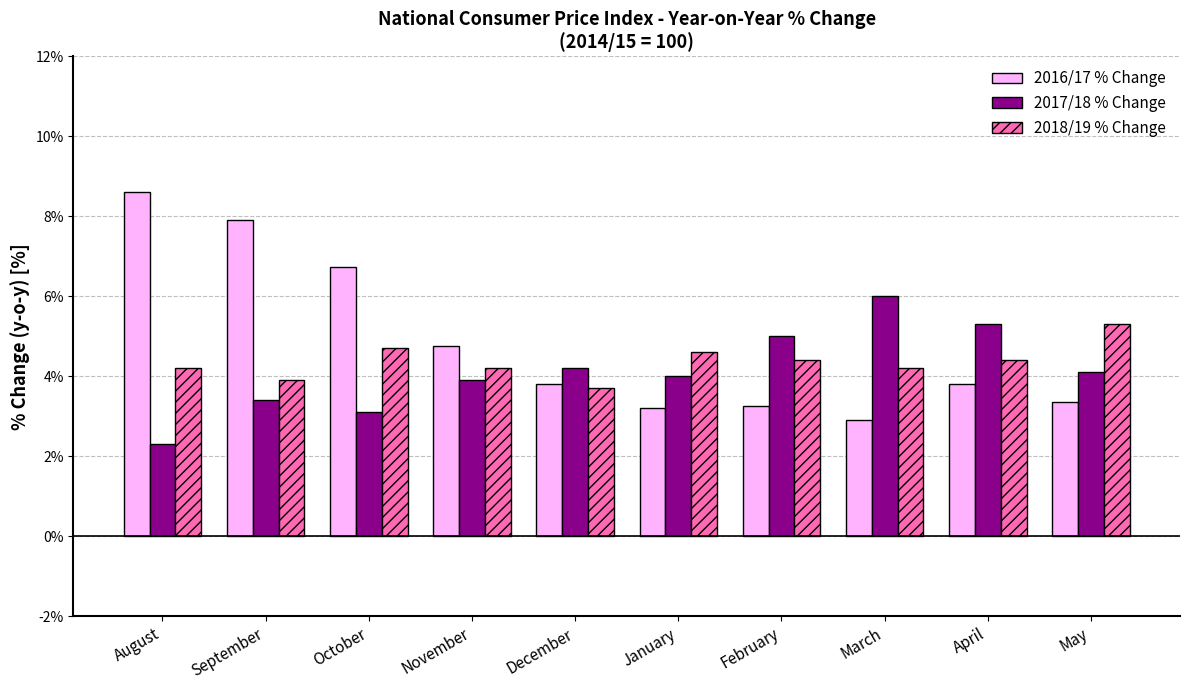

What is the approximate value of 2018/19 % Change at April?

4.4